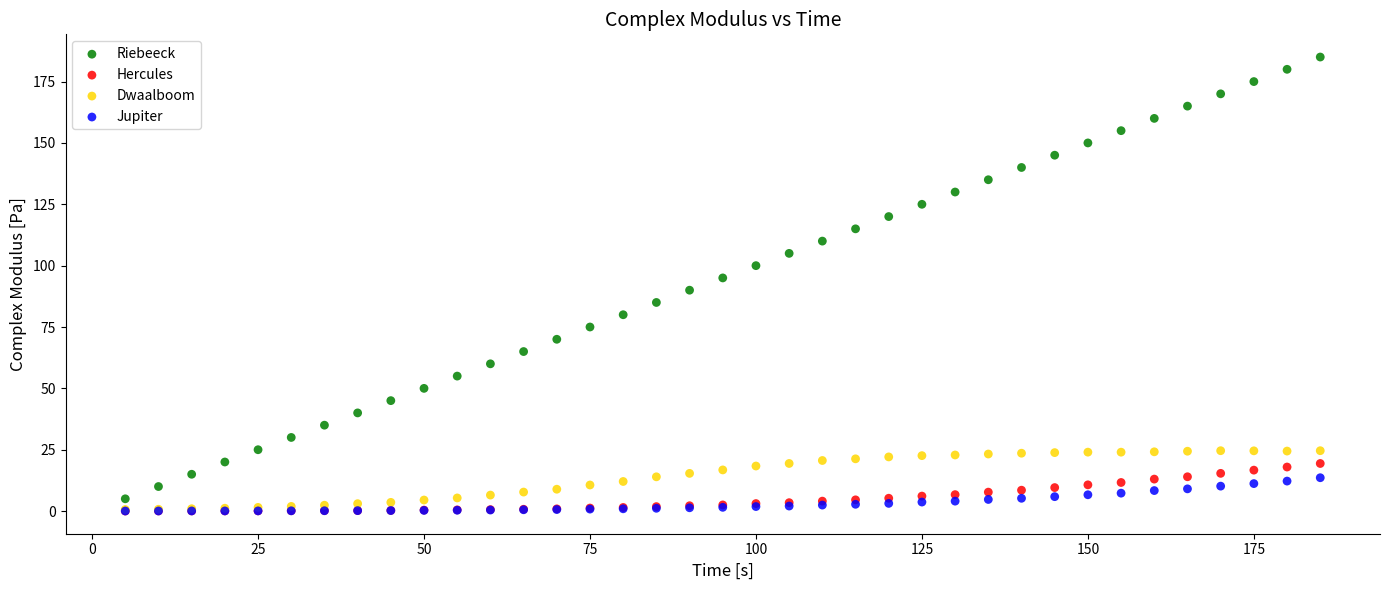

Which series has the largest Y range (max minus min)?

Riebeeck